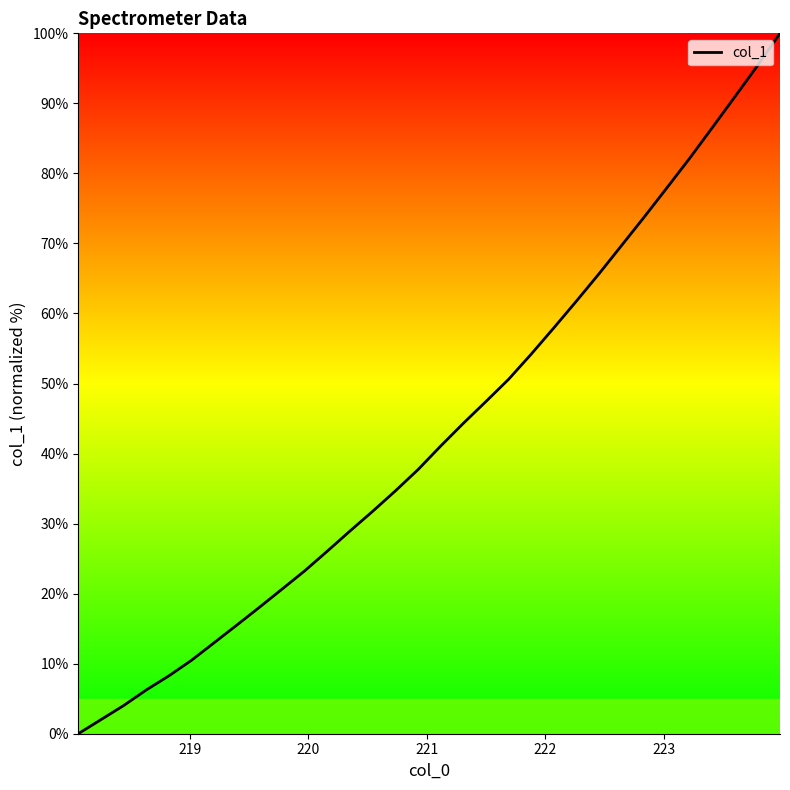

What is the maximum value shown in the chart?

100.0